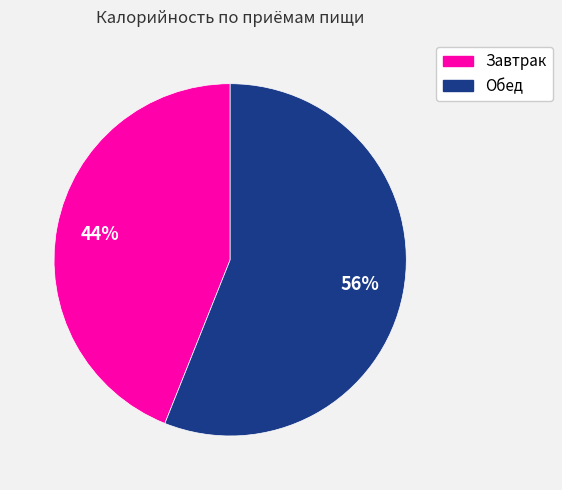

To the nearest percent, what percentage of the pie is Обед?

56%